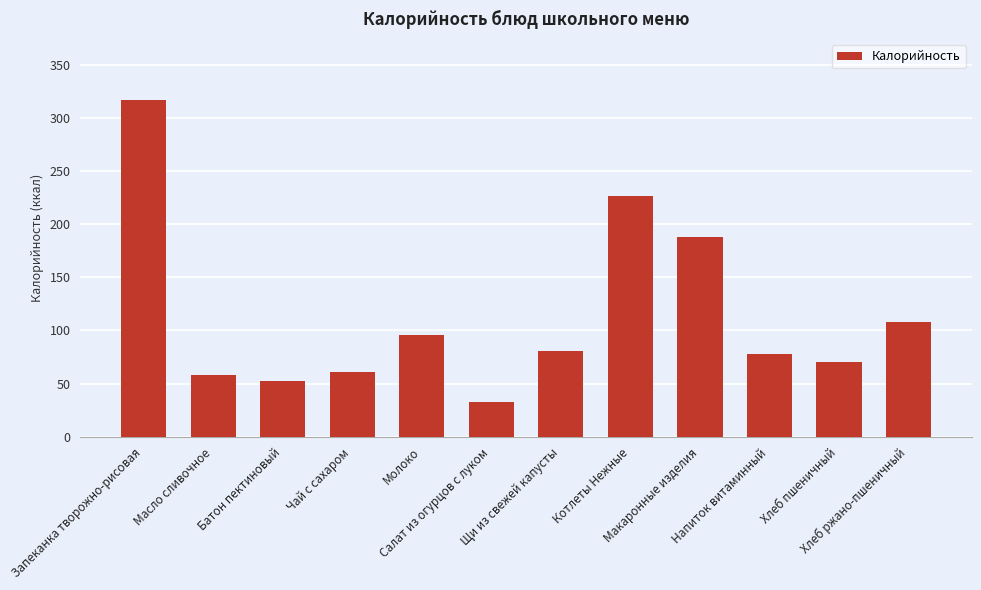

Reading right to left, what are all the values shown in this chart?

Хлеб ржано-пшеничный=108	Хлеб пшеничный=70	Напиток витаминный=78	Макаронные изделия=188	Котлеты Нежные=226	Щи из свежей капусты=81	Салат из огурцов с луком=33	Молоко=96	Чай с сахаром=61	Батон пектиновый=52	Масло сливочное=58	Запеканка творожно-рисовая=317